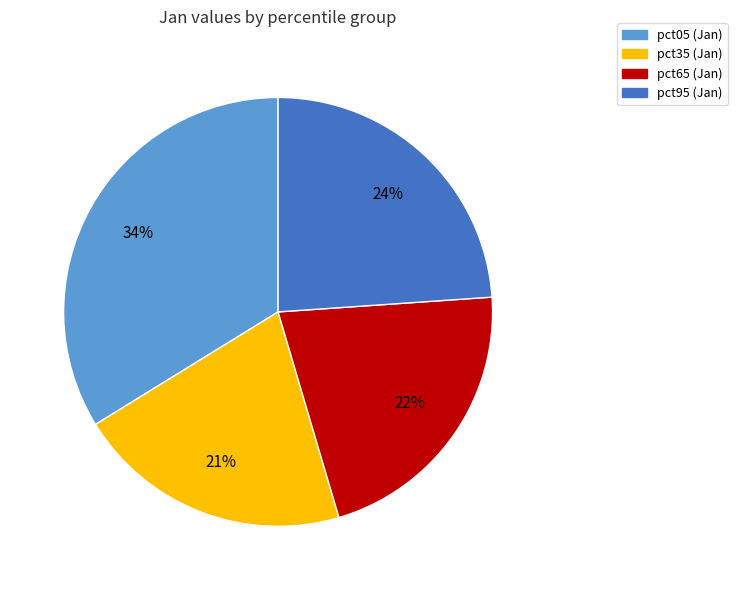

To the nearest percent, what is the difference between the largest and smallest slice percentages?

13%